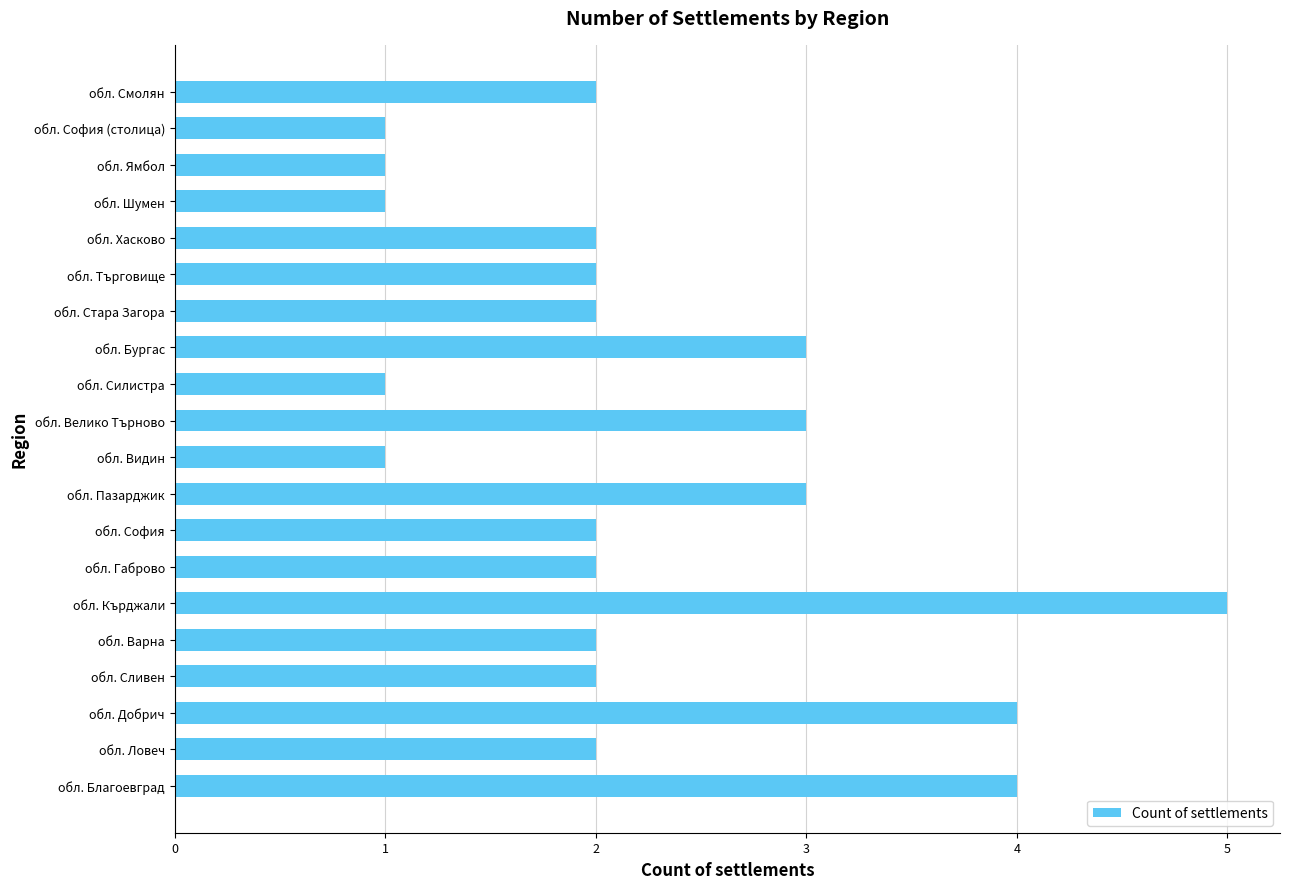

Is it true that the value at обл. Стара Загора is 2?

True